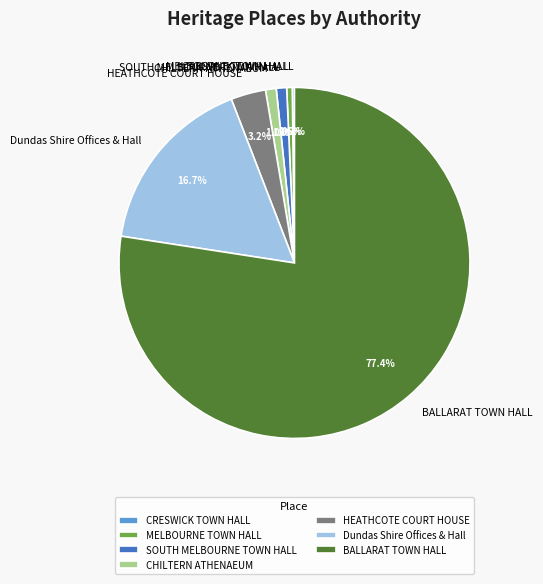

To the nearest percent, what is the average slice percentage?

14%